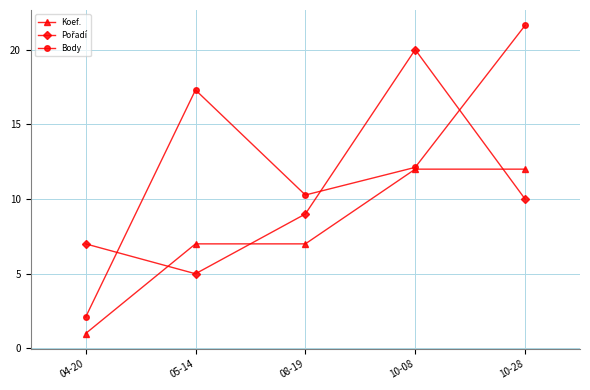

Count the number of data series in this chart.

3